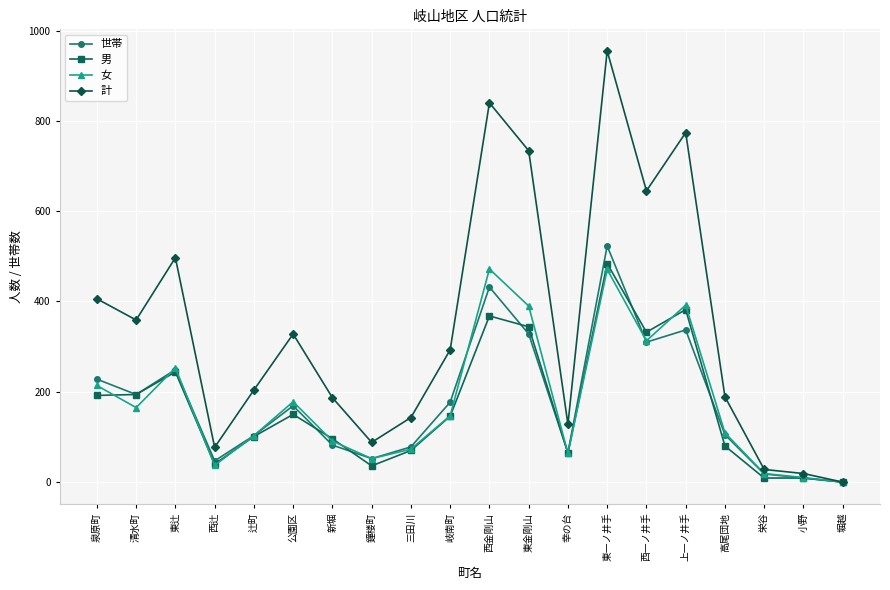

What is the label of the 9th point from the right?

東金剛山